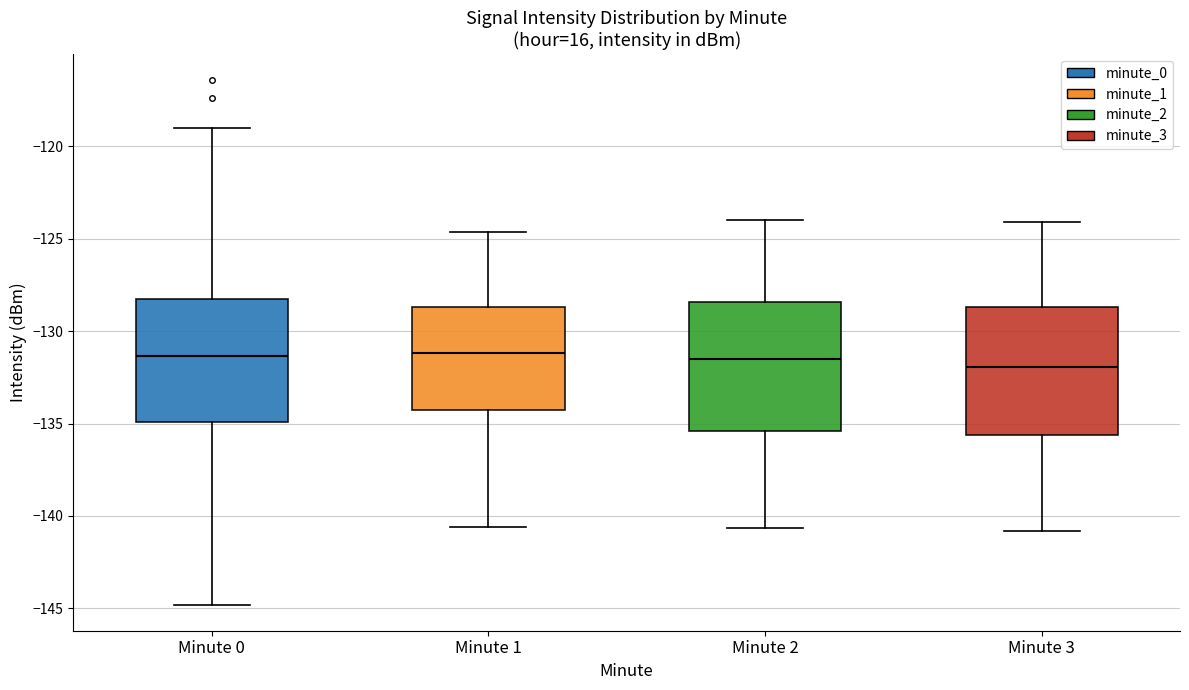

Reading left to right, transcribe this box plot: for each box, give where its median line is, the range the box spans, and where its two whiskers end, as read against the y-axis. The values are not printed on the chart, so give them approximately, as read against the axis.

Minute 0: median -131.5, box -135.0 to -128.5, whiskers -145.0 to -119.0
Minute 1: median -131.0, box -134.5 to -128.5, whiskers -140.5 to -124.5
Minute 2: median -131.5, box -135.5 to -128.5, whiskers -140.5 to -124.0
Minute 3: median -132.0, box -135.5 to -128.5, whiskers -141.0 to -124.0